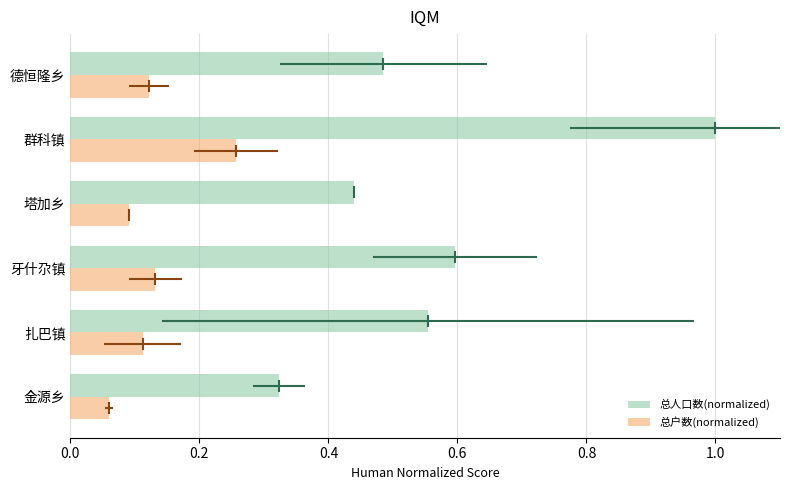

Which label corresponds to the smallest value in the chart?

金源乡